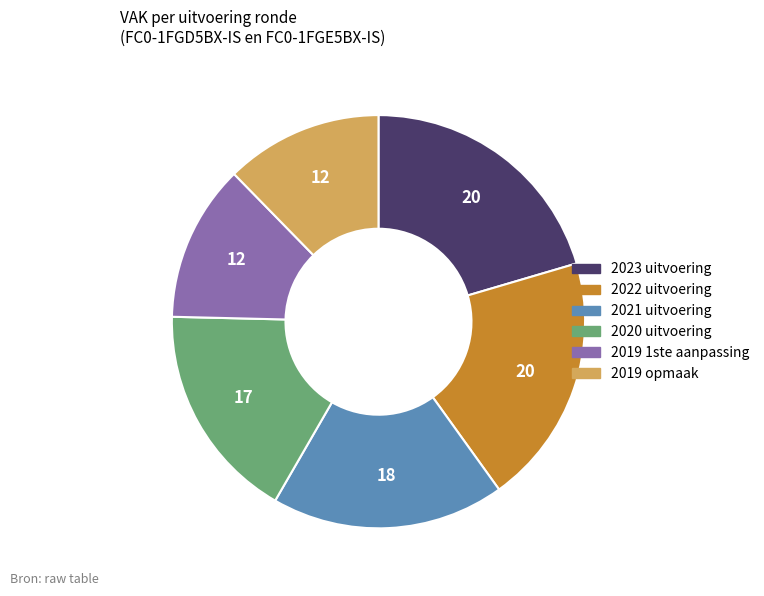

How many slices are in this pie chart?

6